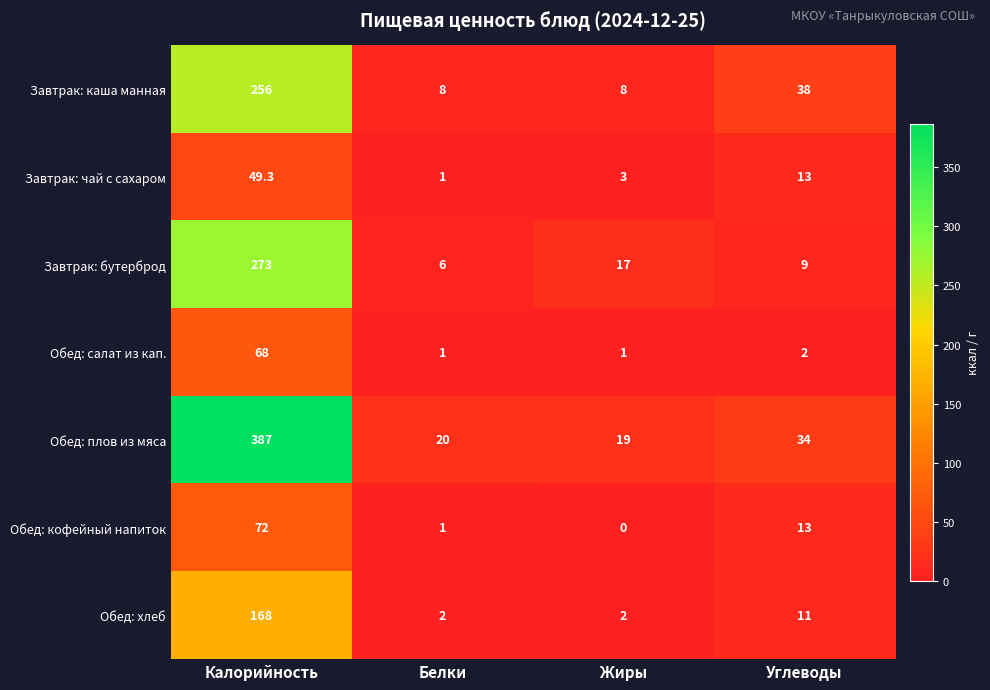

Where does the Обед: плов из мяса series first go above 34?

Калорийность